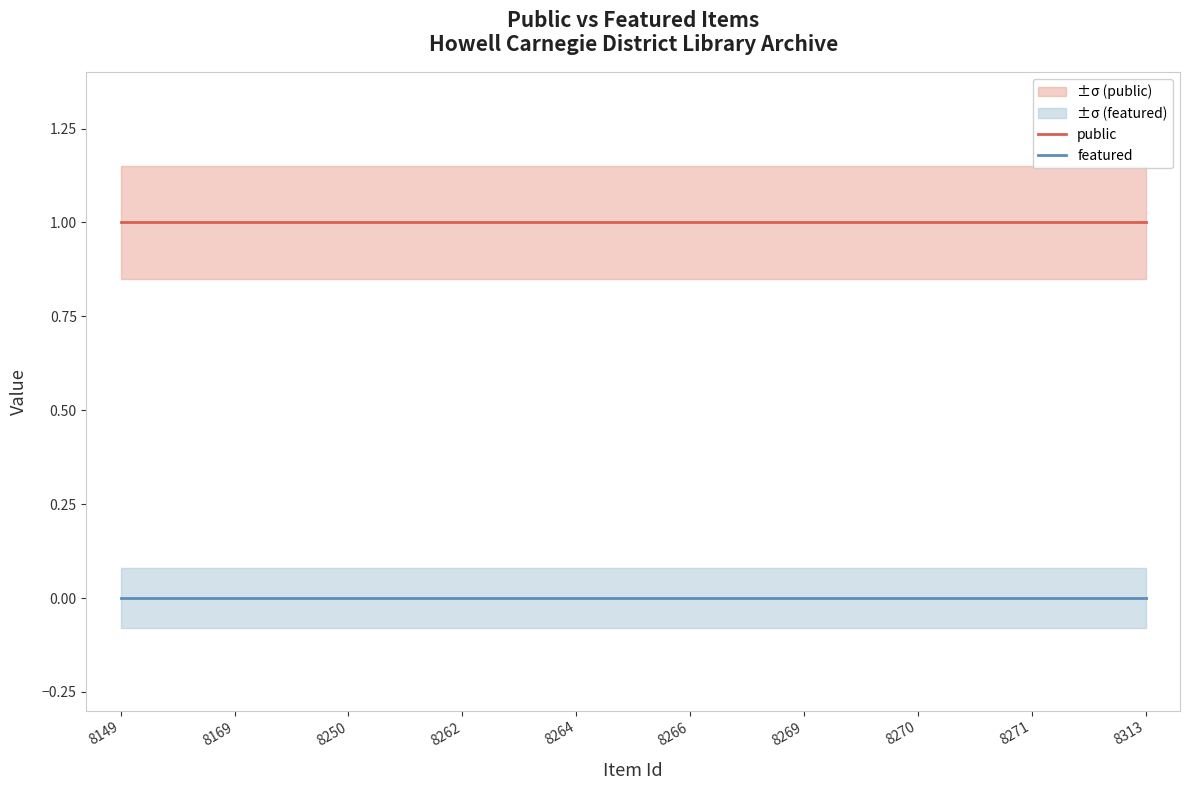

What is the value of the public point at the 1st from the left?

1